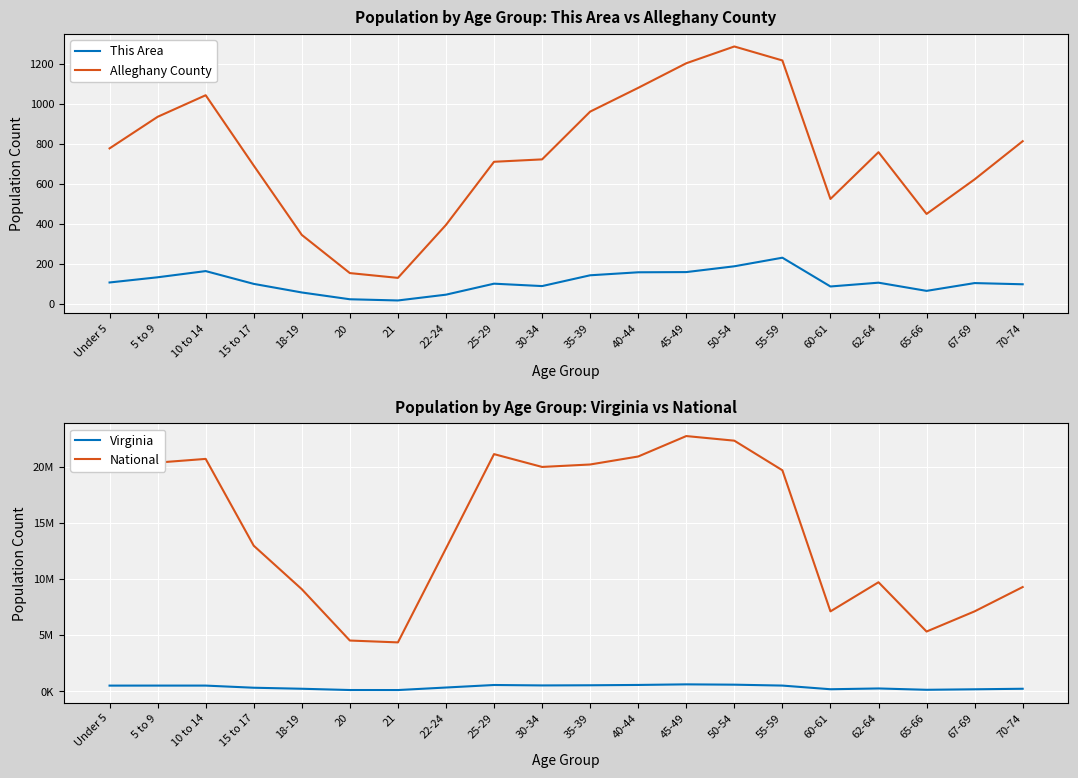

True or false: This Area and National cross at least once.

False